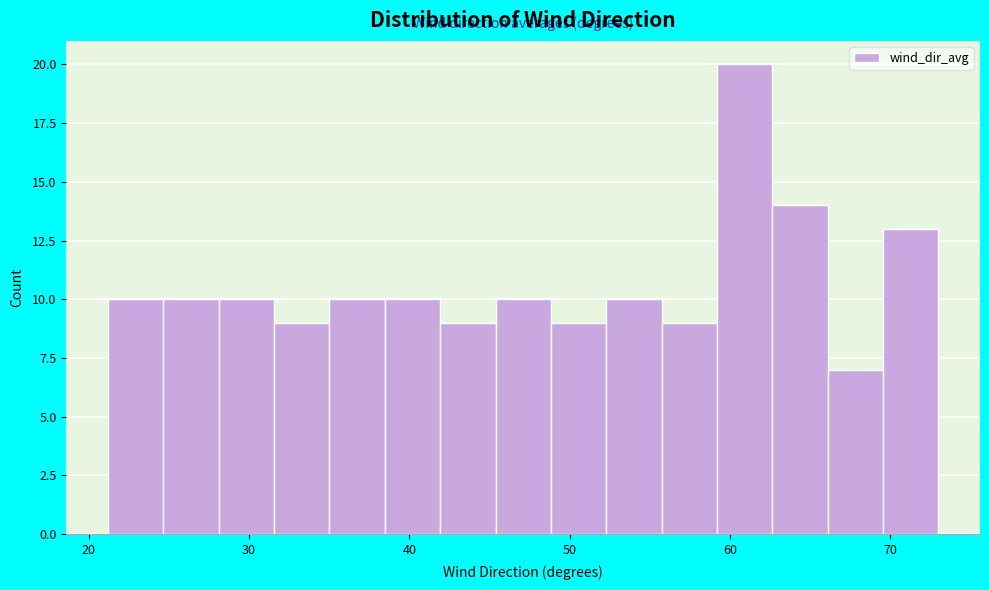

Around what value on the x-axis is the tallest bar? Give the approximate position of its centre, as read against the axis.

61